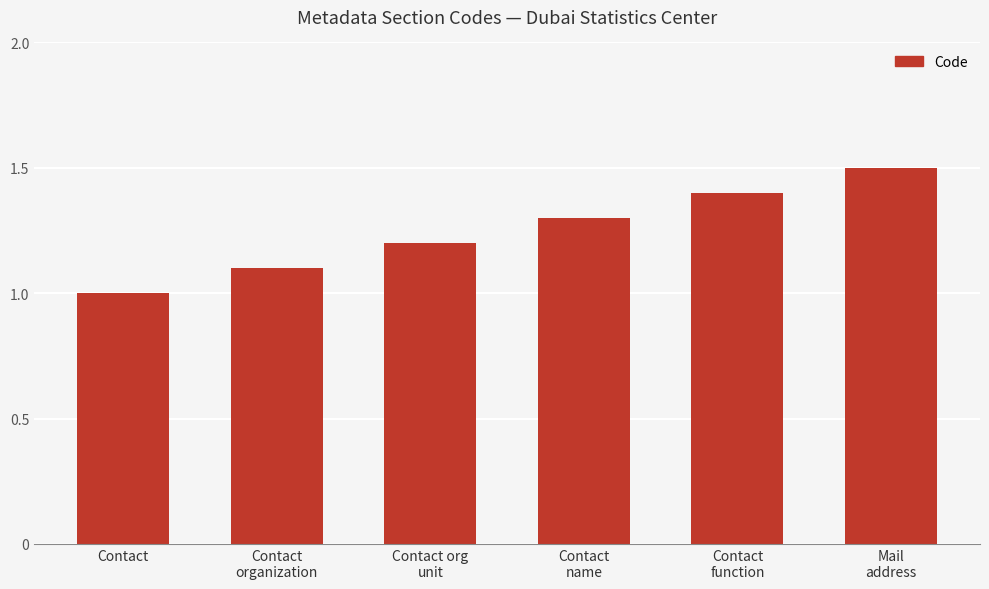

Which label corresponds to the largest value in the chart?

Mail
address